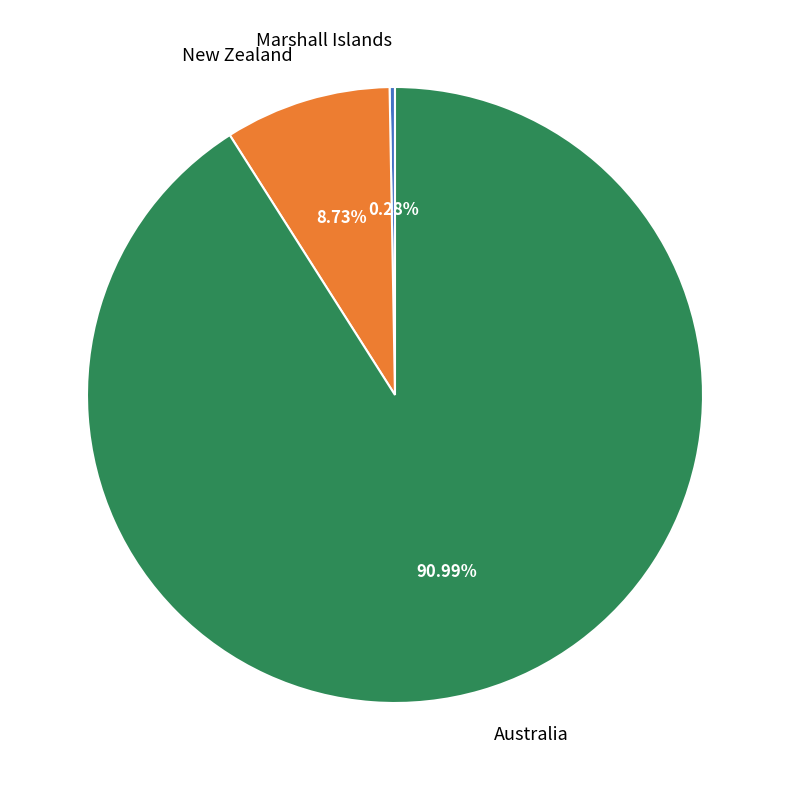

Which slice is the largest?

Australia